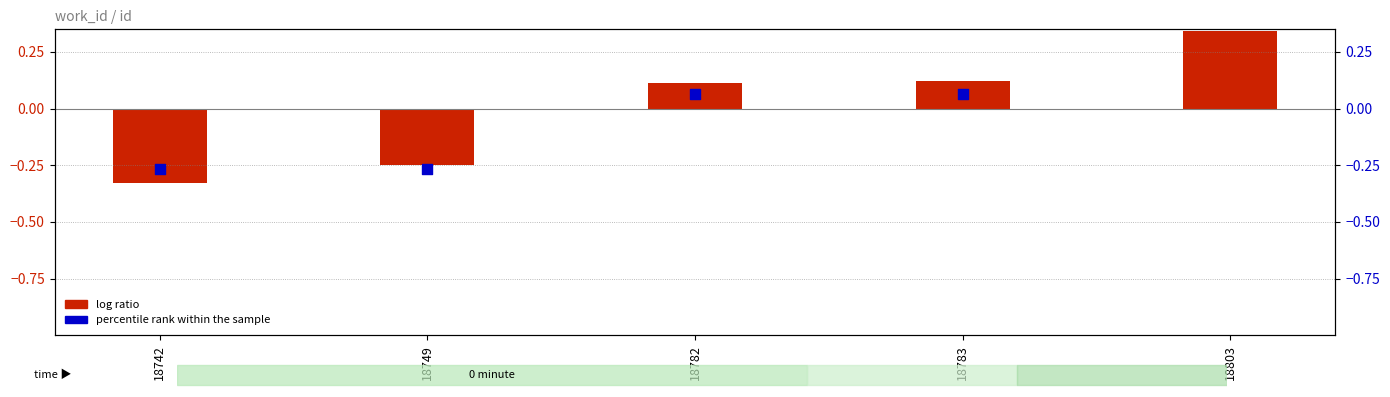

Which series reaches the minimum Y coordinate?

log ratio